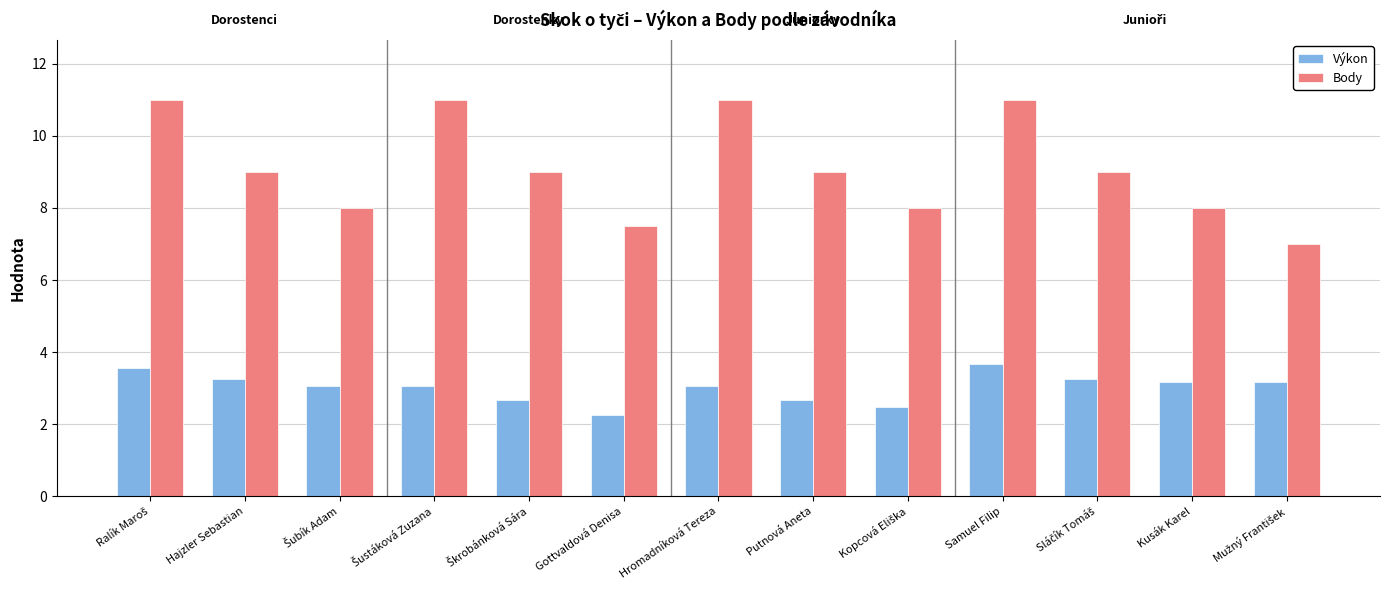

Which series has the widest spread of values?

Body